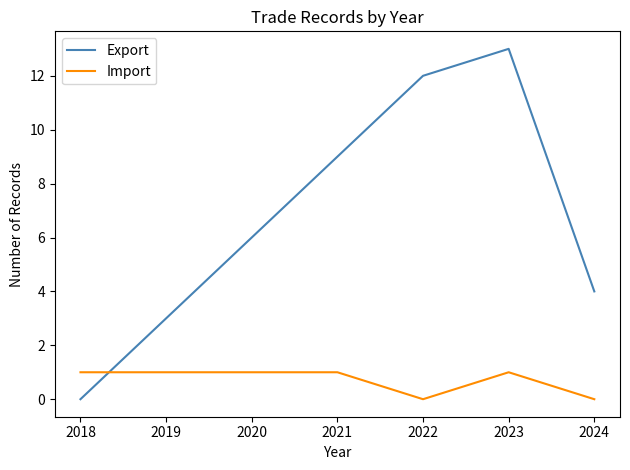

Does the chart display data point markers on the line(s)?

No